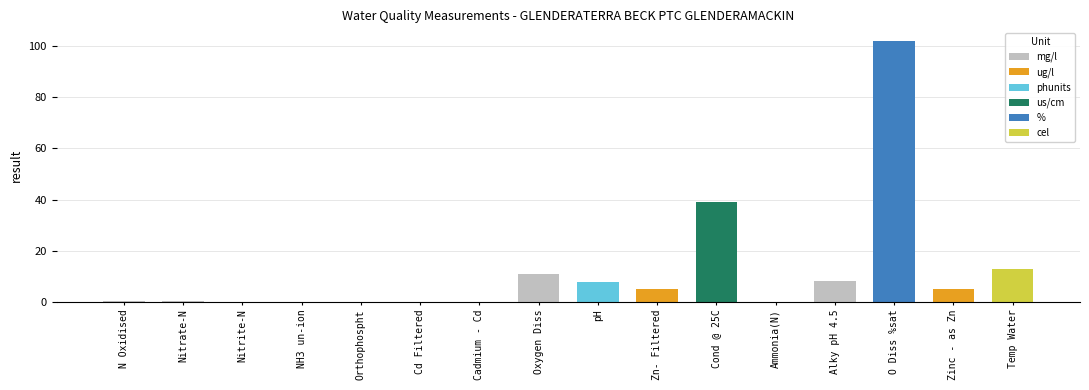

The chart shows a value of 17.2 at Temp Water. True or false?

False